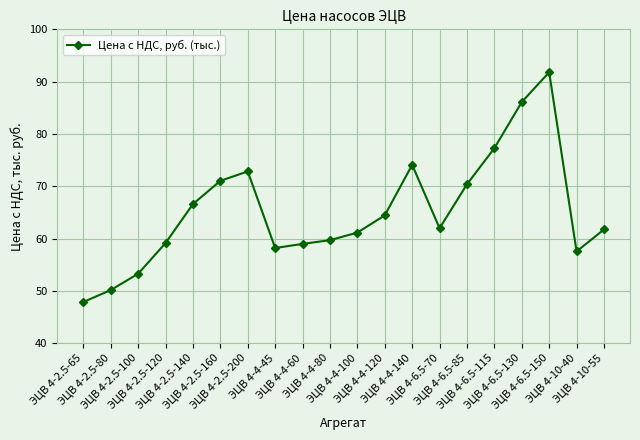

What is the value of the 11th point from the left?

61.1